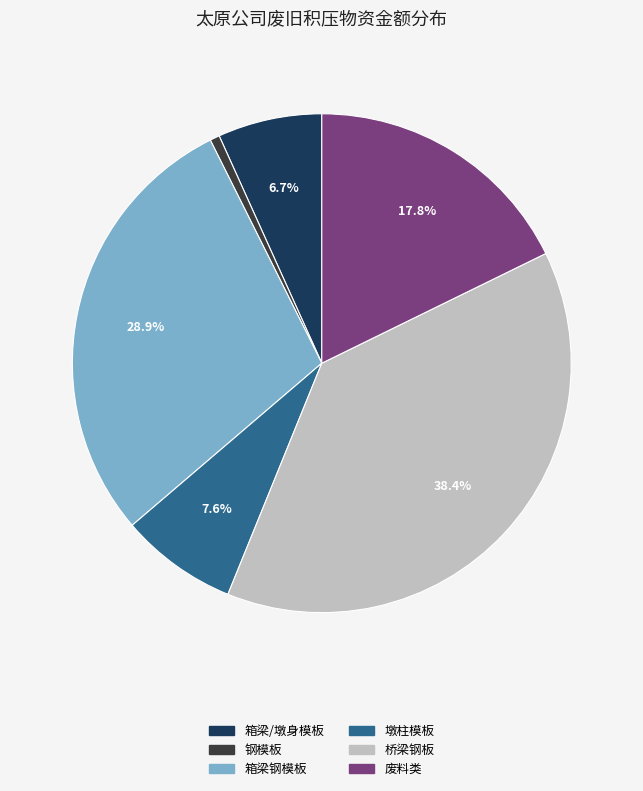

Which slice is the largest?

桥梁钢板